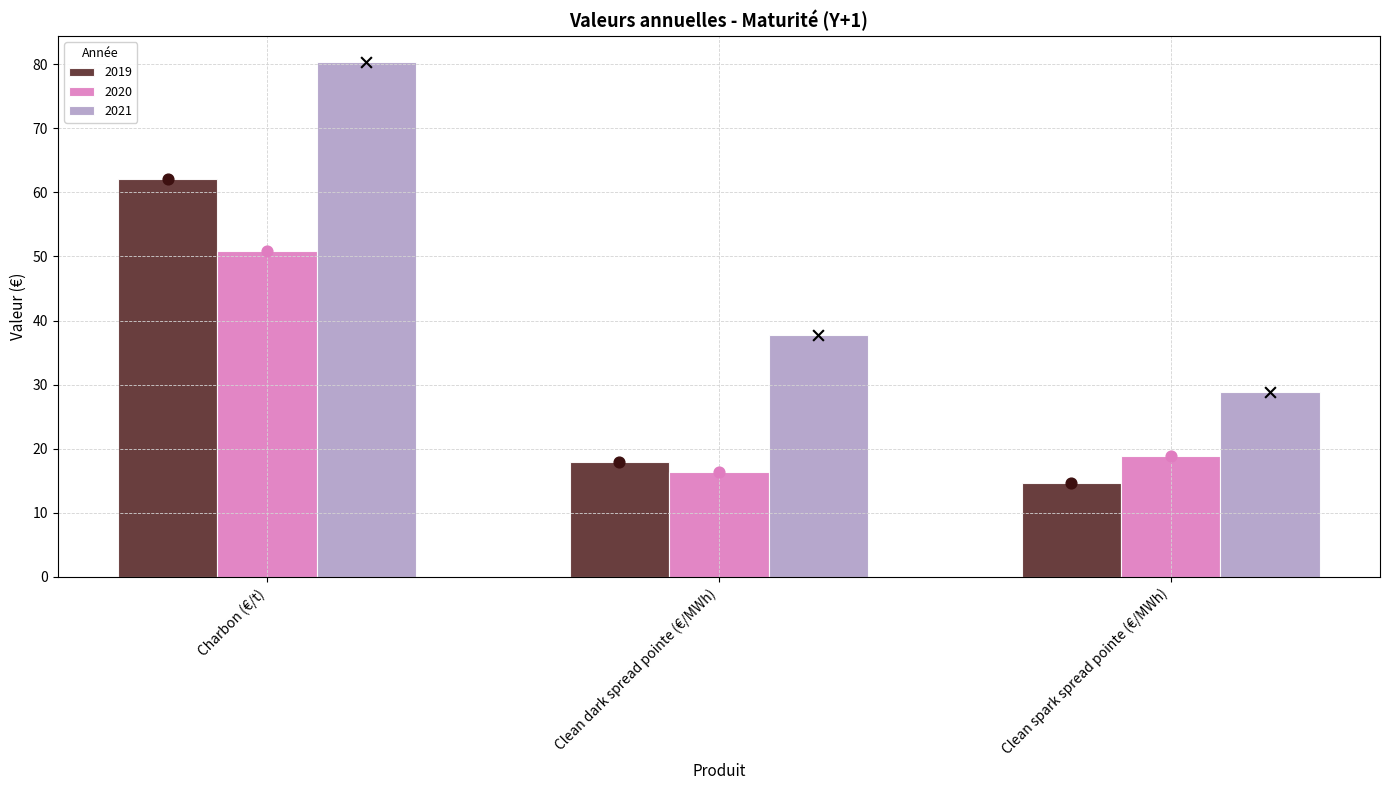

At which category is the sum across all series the highest?

Charbon (€/t)